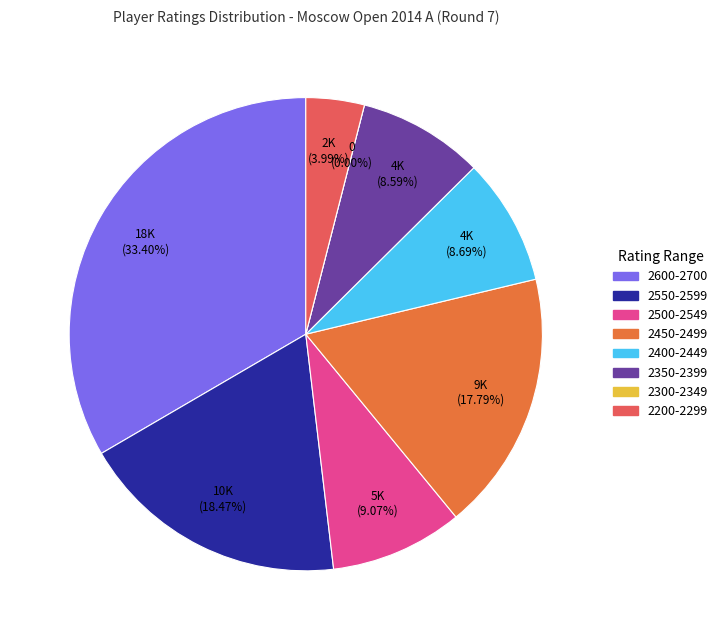

Is Mozharov Mikhail the majority of the pie?

No